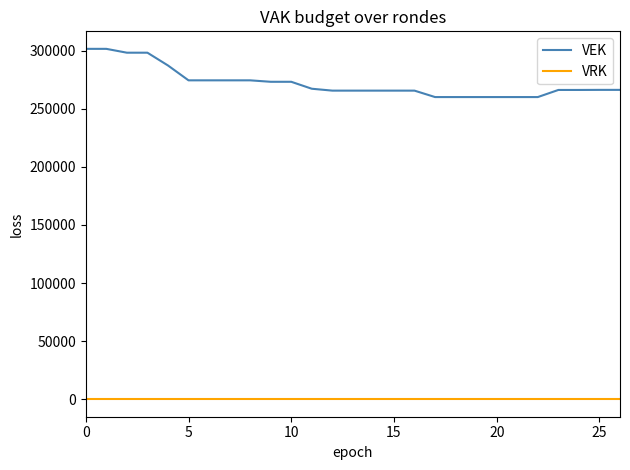

Rank the series by their maximum value, from highest to lowest.

VEK, VRK